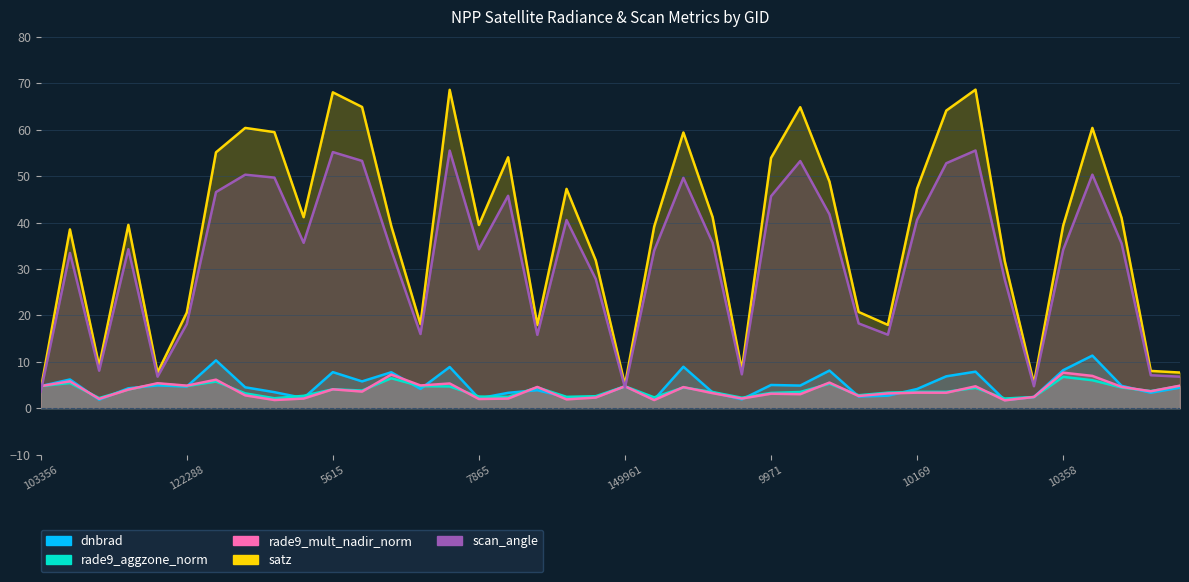

How many lines are shown in the chart?

5